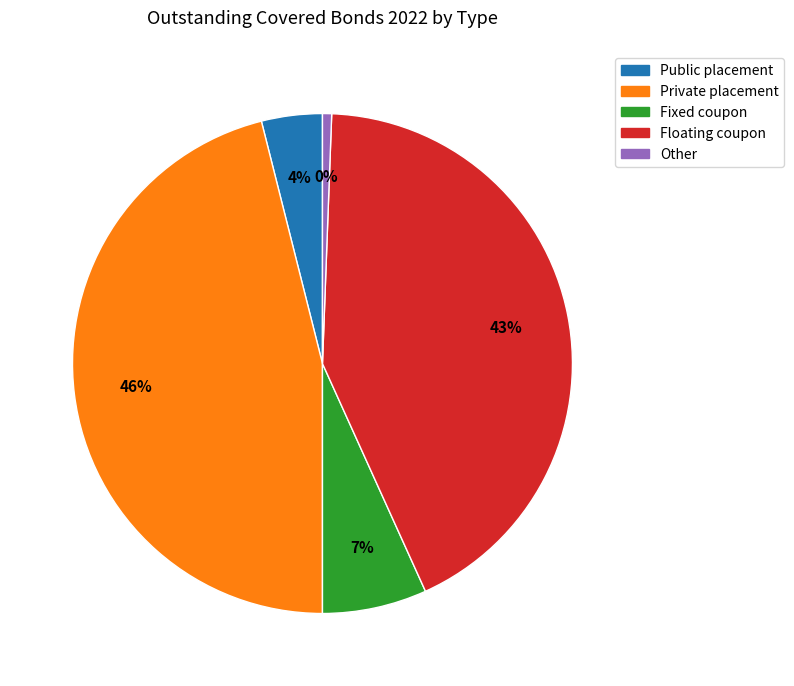

What is the change in value from Floating coupon to Other?

-10700